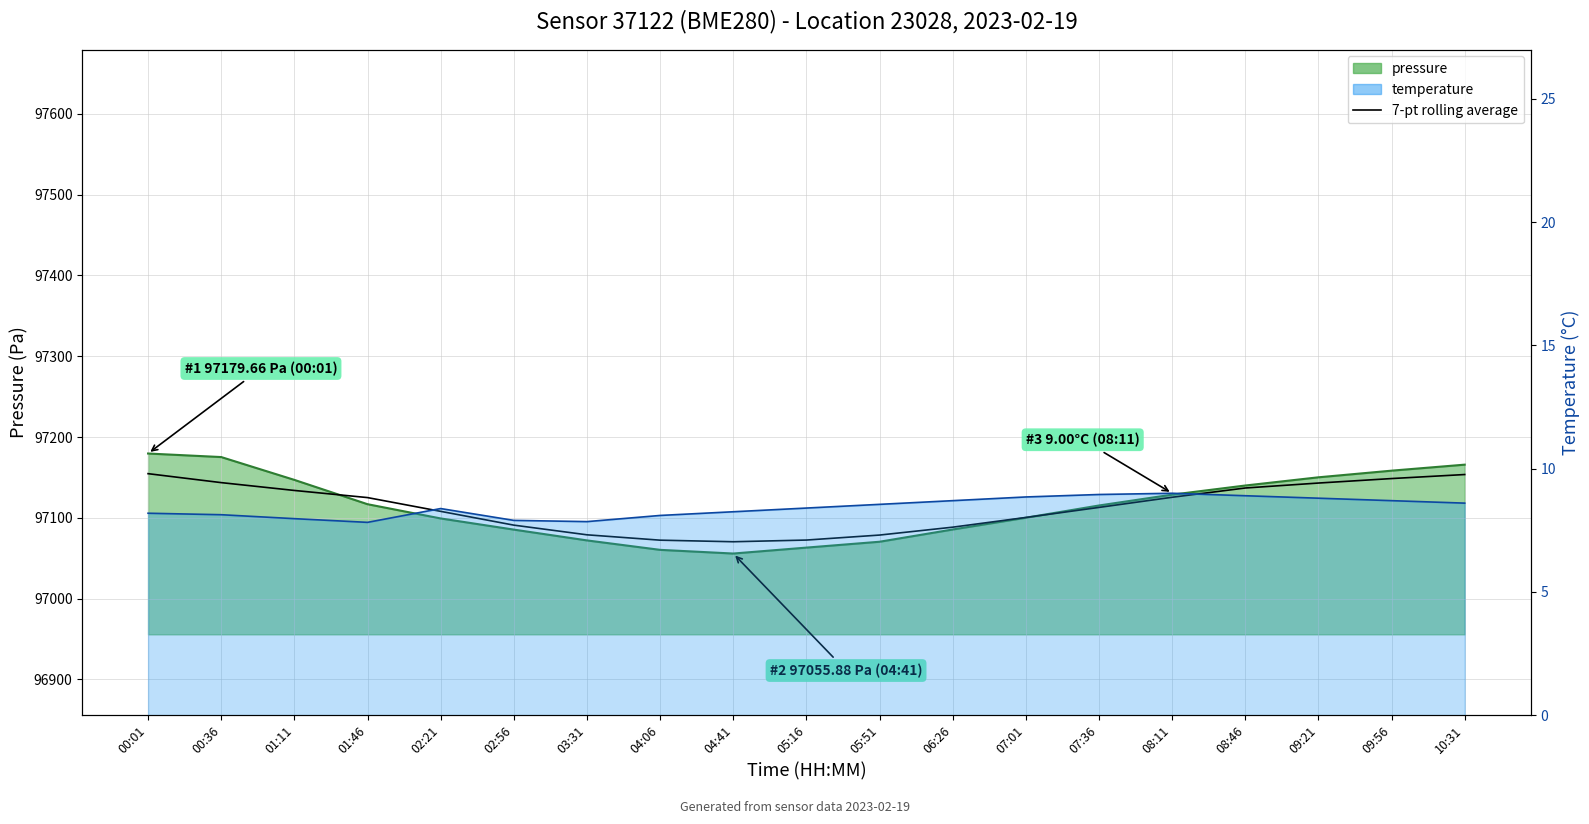

Count the number of values greater than 97112.

10